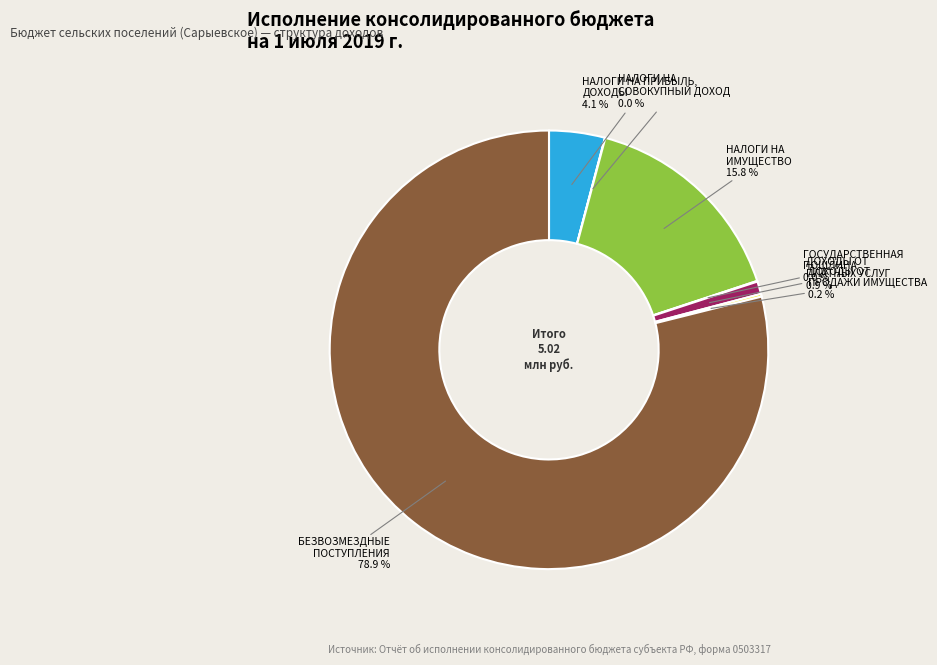

Between НАЛОГИ НА ИМУЩЕСТВО and БЕЗВОЗМЕЗДНЫЕ ПОСТУПЛЕНИЯ, which is larger?

БЕЗВОЗМЕЗДНЫЕ ПОСТУПЛЕНИЯ